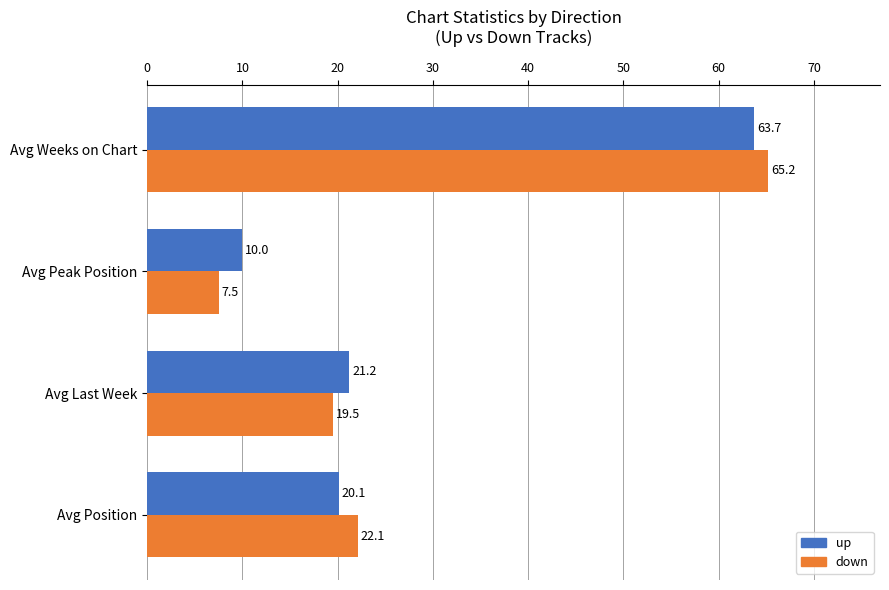

What are all the series names shown in the legend?

up, down